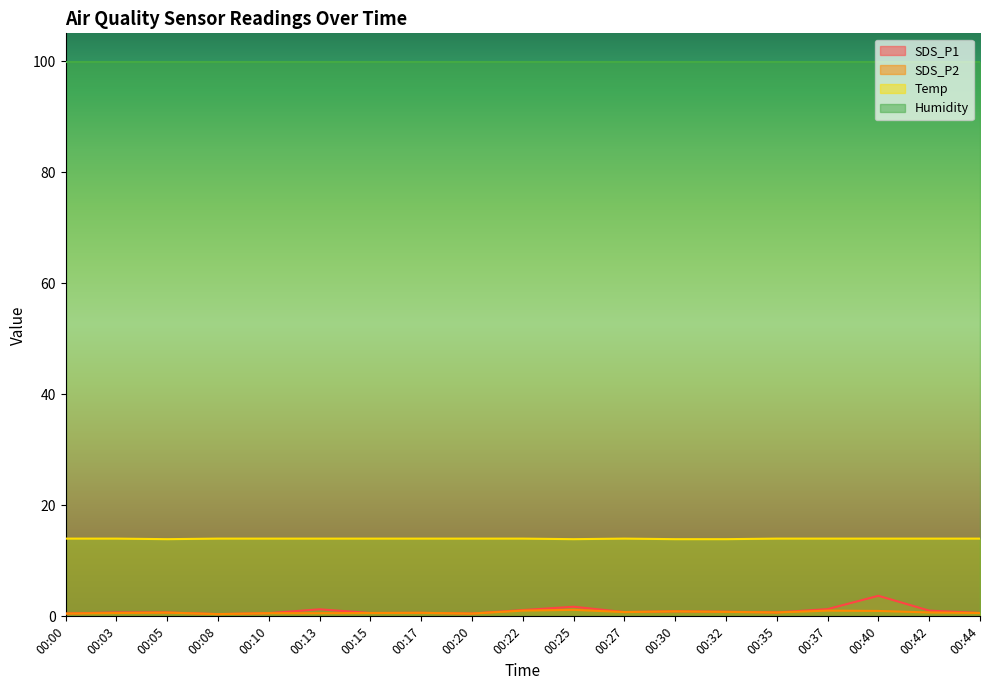

True or false: SDS_P1 and Temp intersect in this chart.

False